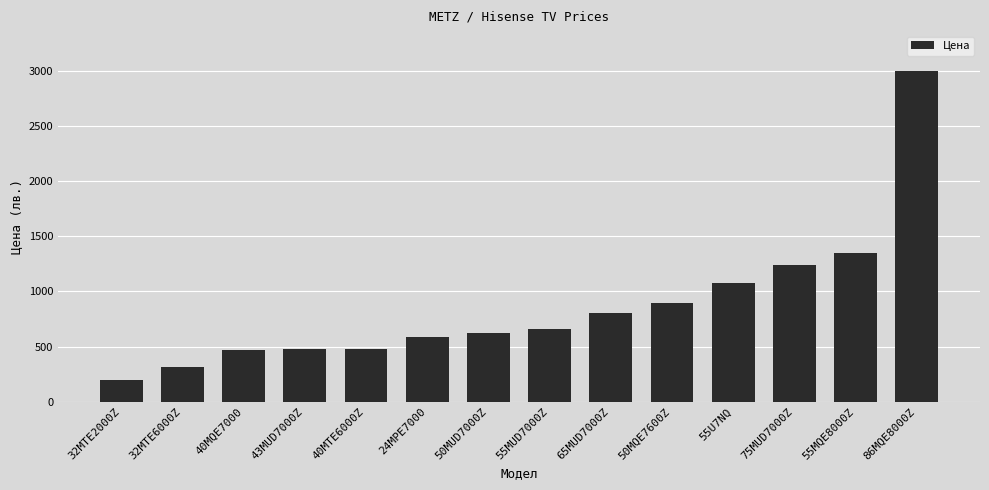

What value does the data have at 55MUD7000Z?

659.0